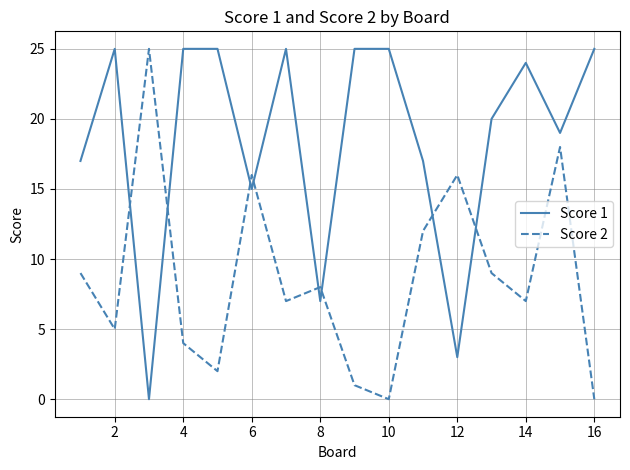

How many interior local valleys does the Score 1 series have?

5